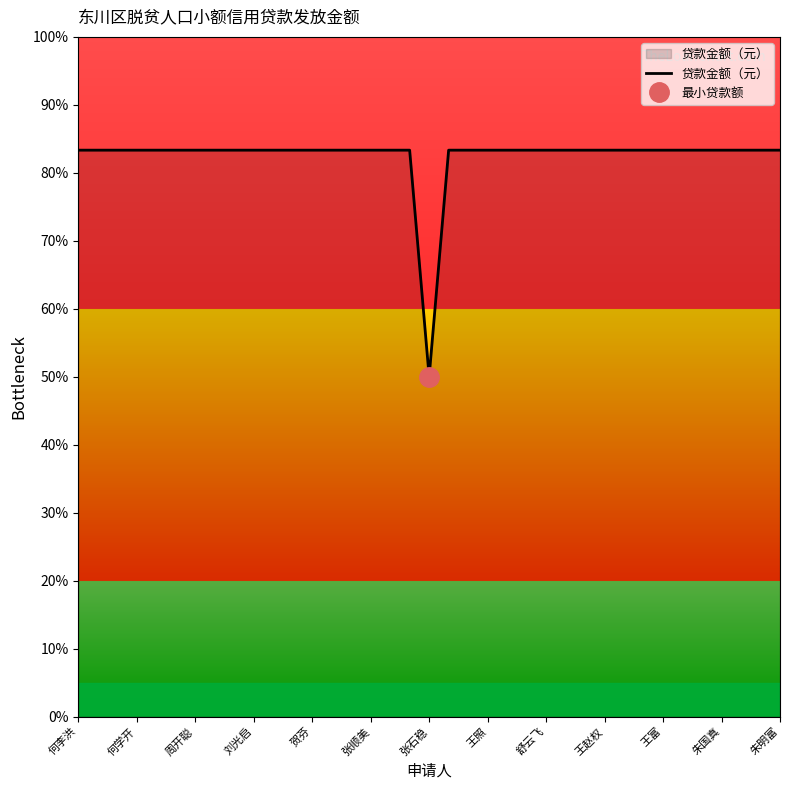

Is it true that 贷款金额（元） equals 143.7 at 舒云飞?

False